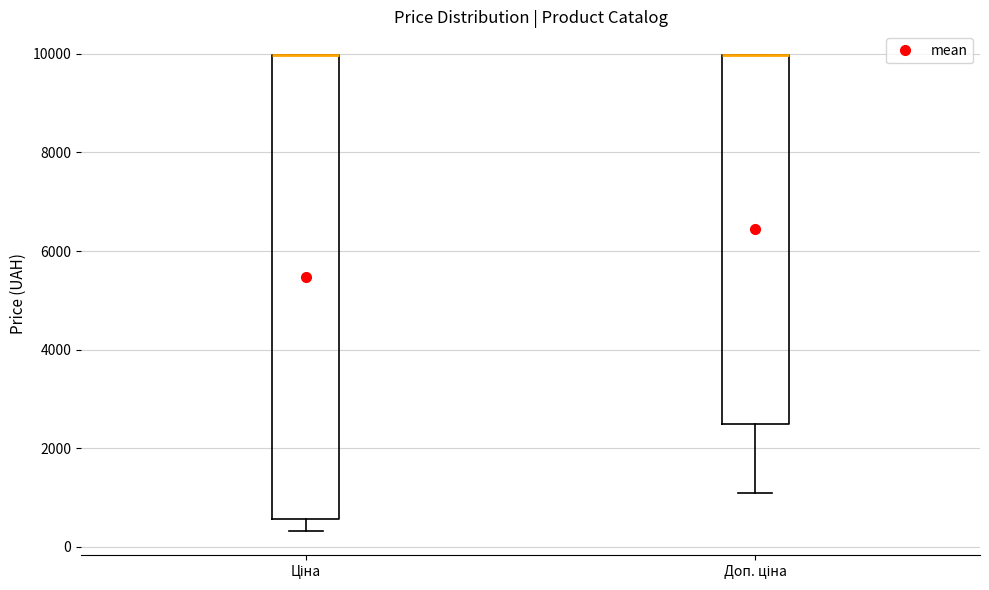

Reading left to right, transcribe this box plot: for each box, give where its median line is, the range the box spans, and where its two whiskers end, as read against the y-axis. The values are not printed on the chart, so give them approximately, as read against the axis.

Ціна: median 10000 (drawn on the box's upper edge), box 600 to 10000, whiskers 400 to 10000
Доп. ціна: median 10000 (drawn on the box's upper edge), box 2400 to 10000, whiskers 1000 to 10000